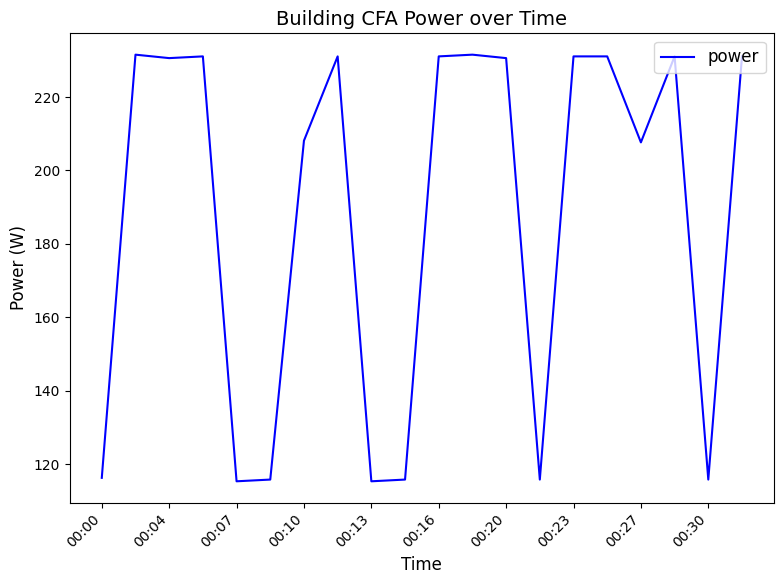

What is the maximum value shown in the chart?

231.6